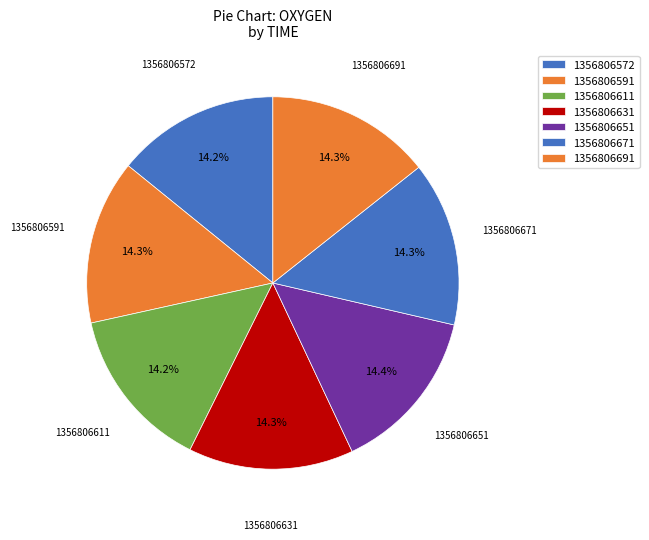

What percentage is the 1356806572 slice, to the nearest percent?

14%